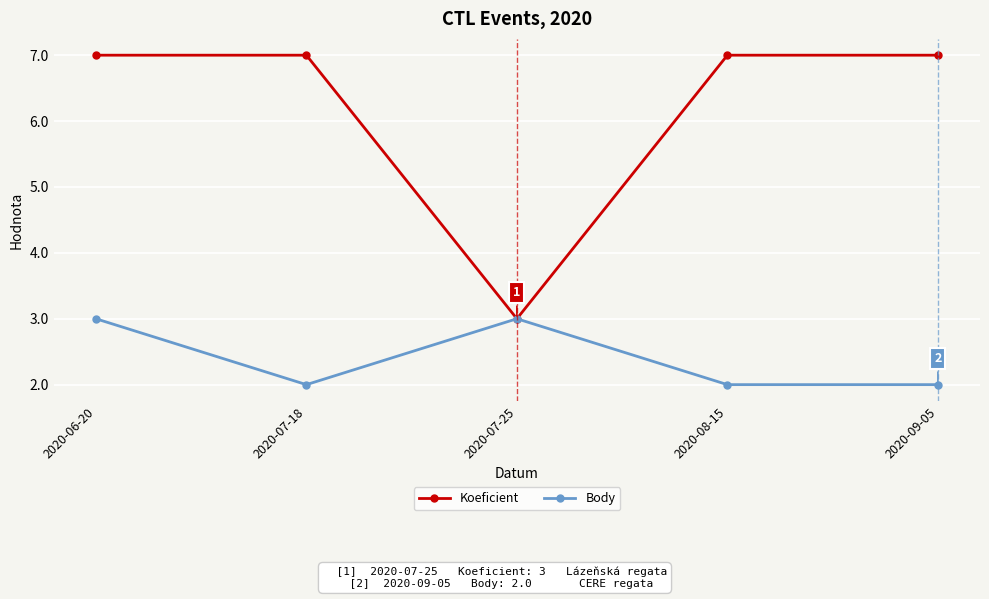

Is this an area chart (filled region under the line)?

No